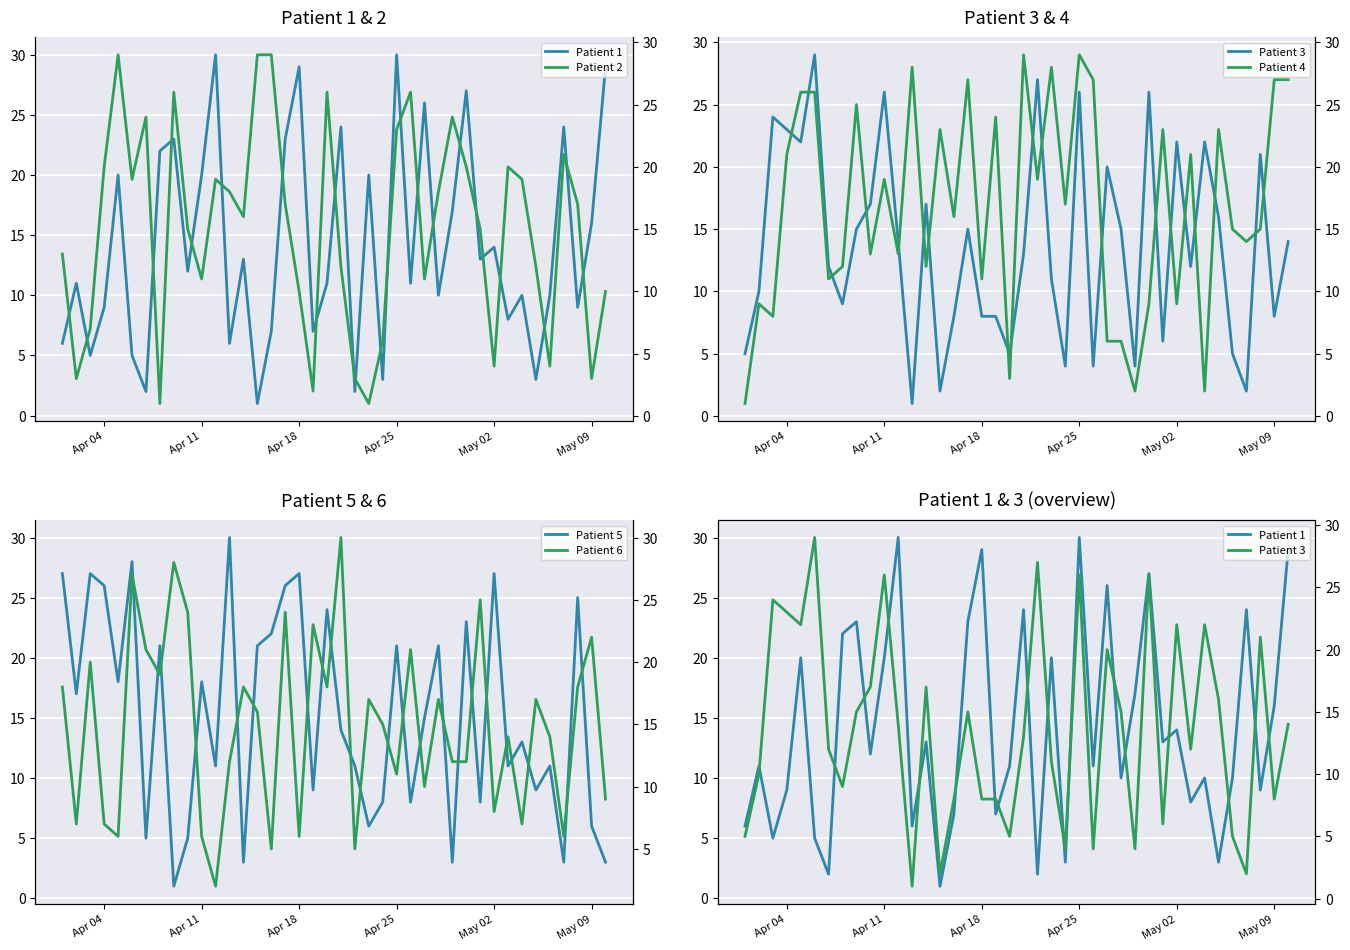

What are all the series names shown in the legend?

Patient 1, Patient 3, Patient 5, Patient 2, Patient 4, Patient 6